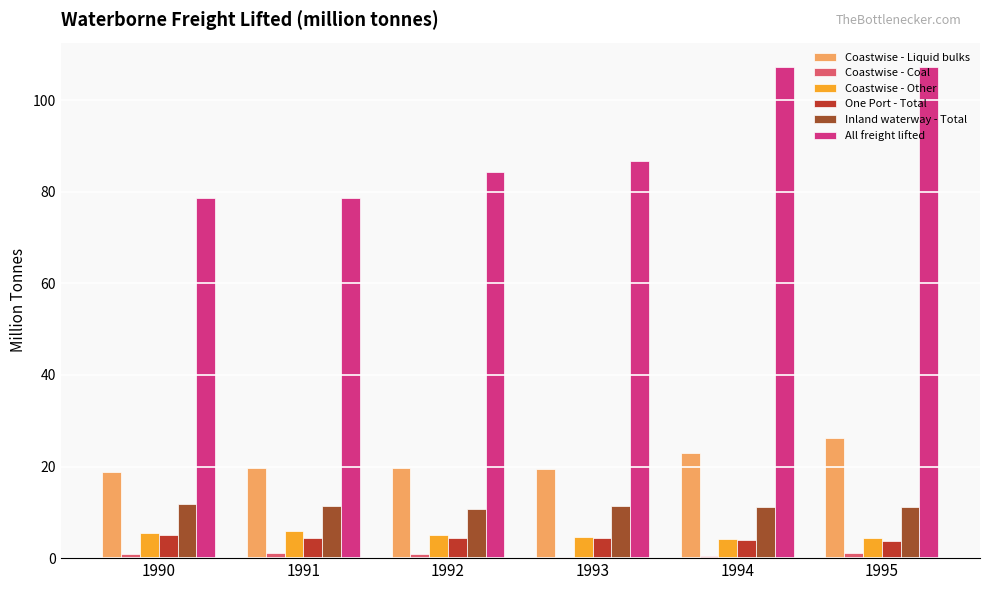

Is the value of All freight lifted at 1992 greater than the value of Coastwise - Other at 1994?

Yes